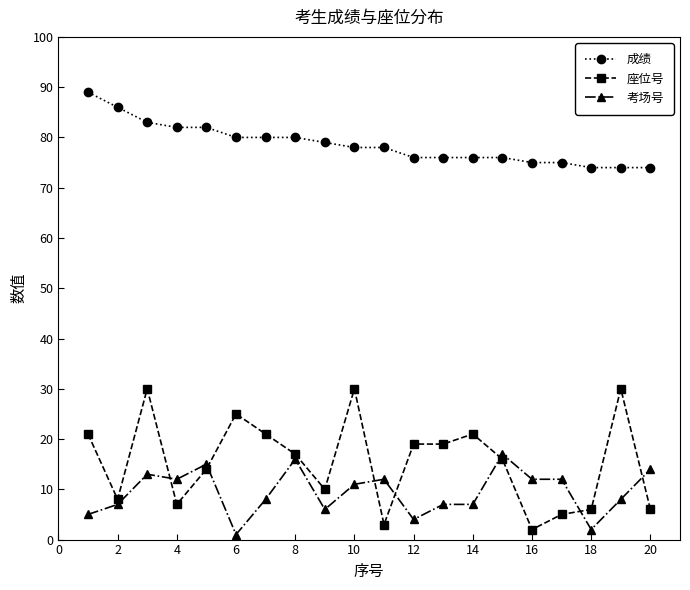

What is the difference between the maximum and minimum values in the 成绩 series?

15